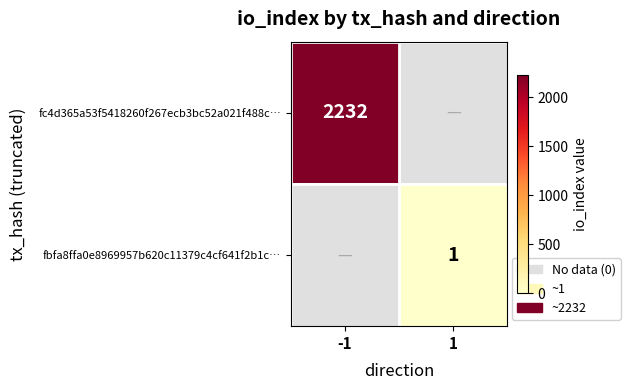

Is the value of fc4d365a53f5418260f267ecb3bc52a021f488c… at -1 greater than the value of fbfa8ffa0e8969957b620c11379c4cf641f2b1c… at 1?

Yes